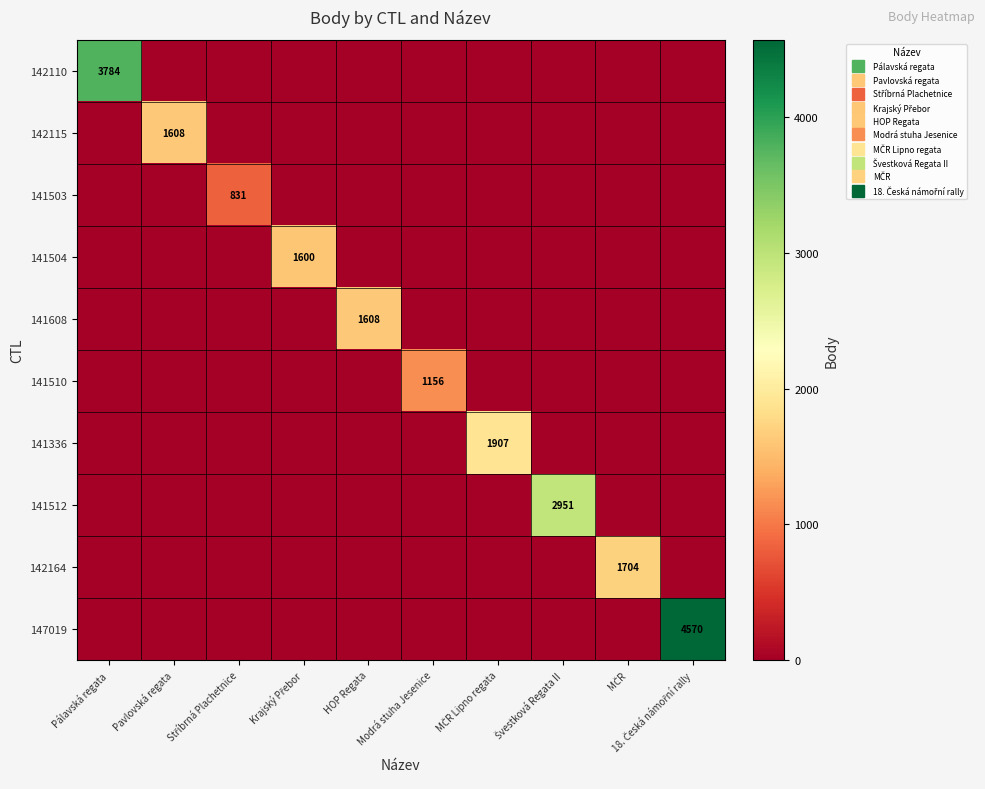

The value of 142110 at Švestková Regata II is -2574. True or false?

False